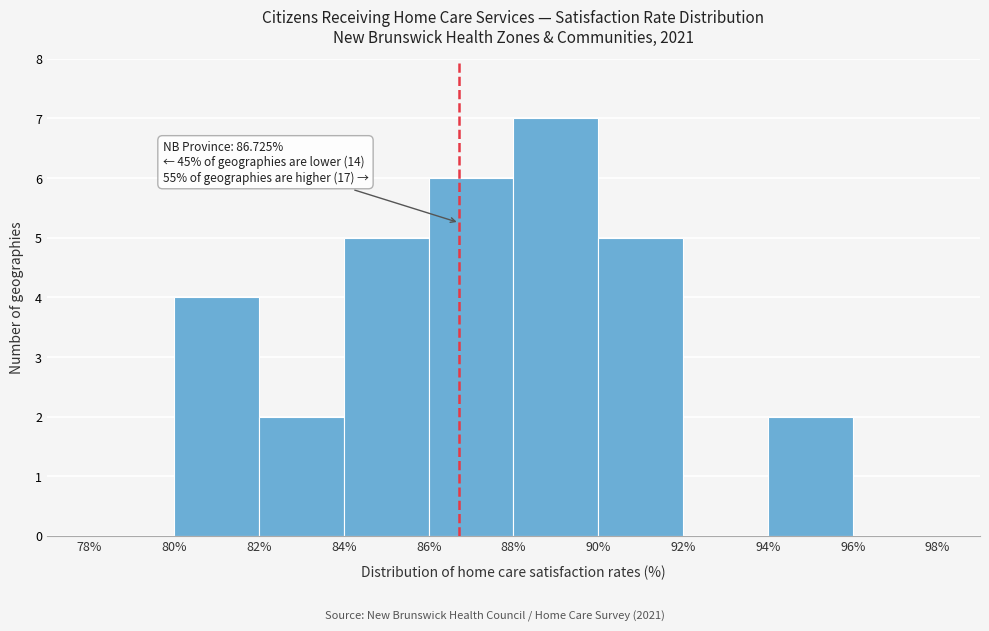

Which range on the x-axis has the tallest bar?

88% to 90%